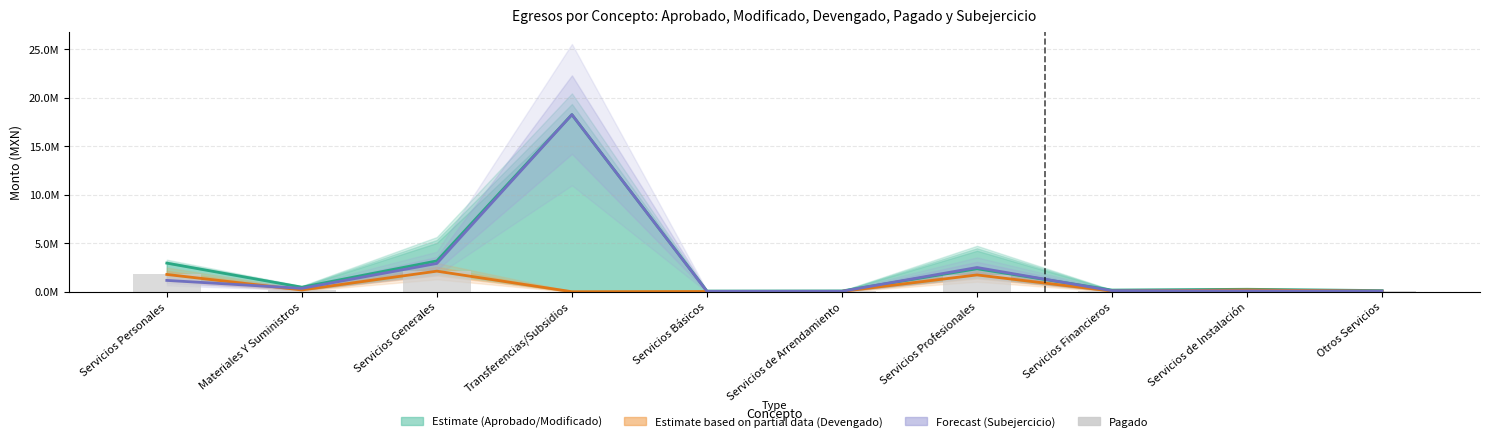

What is the difference between the maximum and second lowest values in the Pagado series?

2093369.4